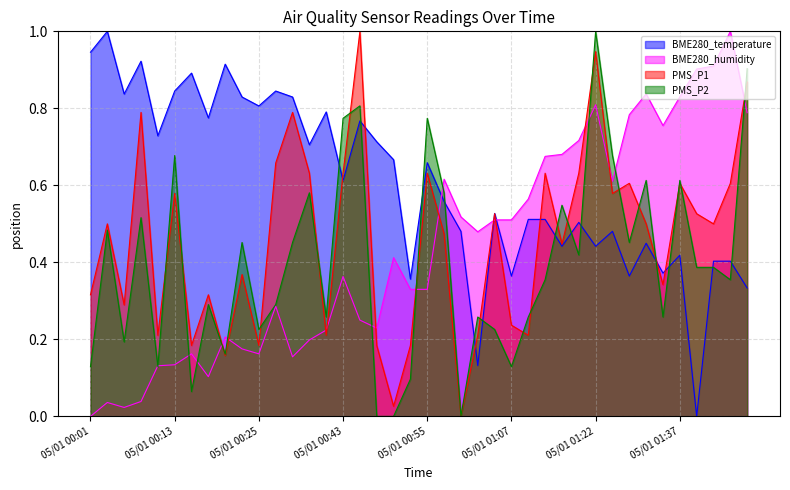

Reading left to right, extract all data points from this chart.

BME280_temperature: 0.9	1.0	0.8	0.9	0.7	0.8	0.9	0.8	0.9	0.8	0.8	0.8	0.8	0.7	0.8	0.6	0.8	0.7	0.7	0.4	0.7	0.6	0.5	0.1	0.5	0.4	0.5	0.5	0.4	0.5	0.4	0.5	0.4	0.4	0.4	0.4	0.0	0.4	0.4	0.3
BME280_humidity: 0.0	0.0	0.0	0.0	0.1	0.1	0.2	0.1	0.2	0.2	0.2	0.3	0.2	0.2	0.2	0.4	0.2	0.2	0.4	0.3	0.3	0.6	0.5	0.5	0.5	0.5	0.6	0.7	0.7	0.7	0.8	0.6	0.8	0.8	0.8	0.8	0.9	0.9	1.0	0.8
PMS_P1: 0.3	0.5	0.3	0.8	0.2	0.6	0.2	0.3	0.2	0.4	0.2	0.7	0.8	0.6	0.2	0.6	1.0	0.2	0.0	0.2	0.6	0.5	0.0	0.2	0.5	0.2	0.2	0.6	0.4	0.6	0.9	0.6	0.6	0.5	0.3	0.6	0.5	0.5	0.6	0.9
PMS_P2: 0.1	0.5	0.2	0.5	0.1	0.7	0.1	0.3	0.2	0.5	0.2	0.3	0.5	0.6	0.3	0.8	0.8	0.0	0.0	0.1	0.8	0.6	0.0	0.3	0.2	0.1	0.3	0.4	0.5	0.4	1.0	0.7	0.5	0.6	0.3	0.6	0.4	0.4	0.4	0.9